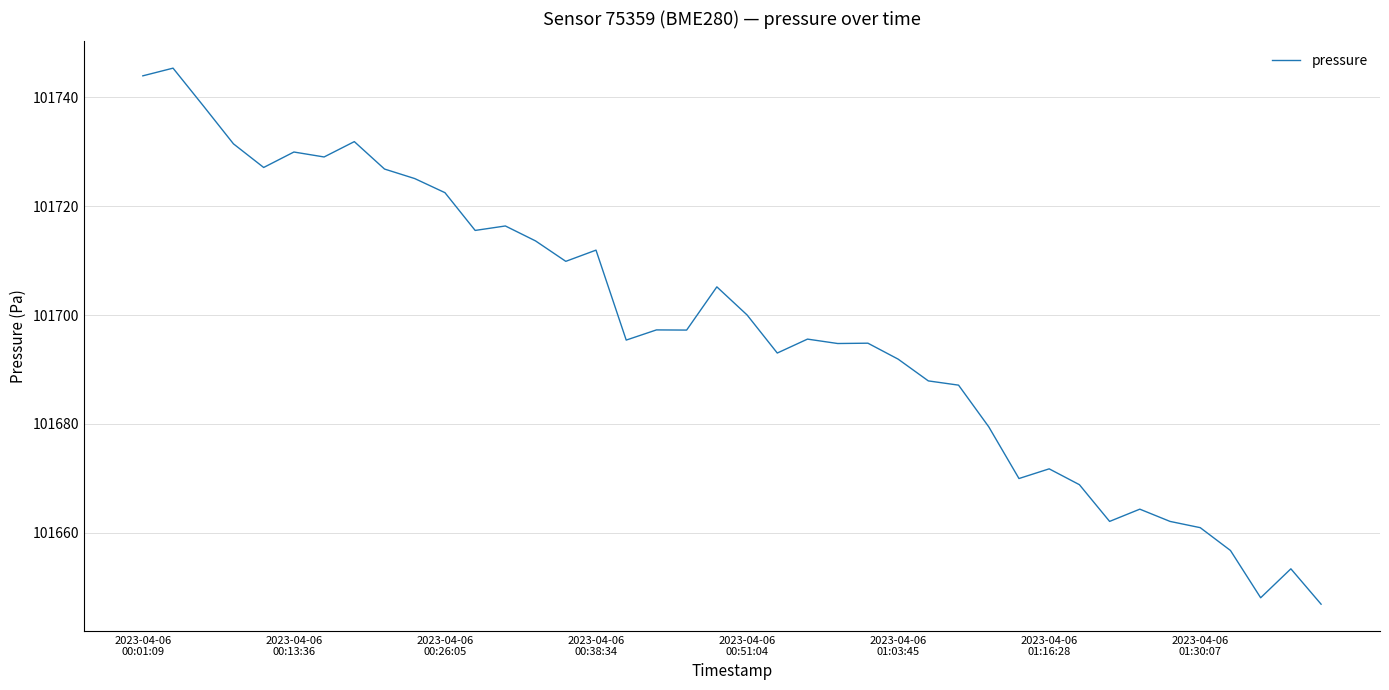

What is the difference between the maximum and minimum values?

98.5